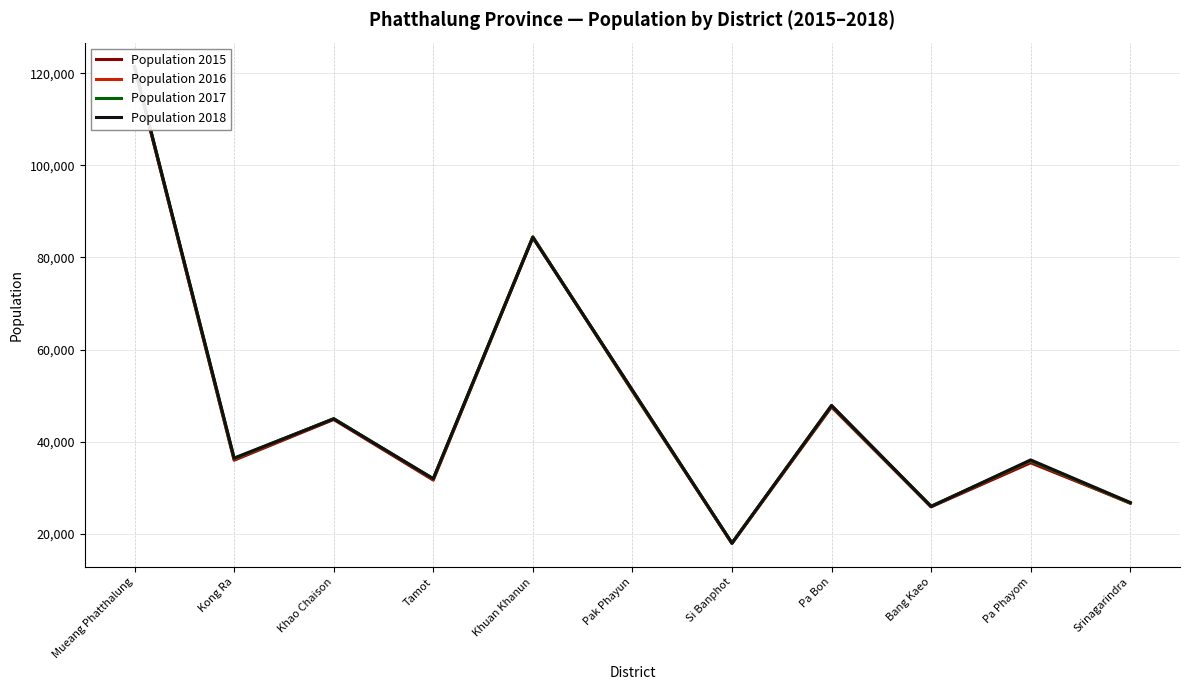

Which has a higher value, Pak Phayun or Pa Phayom?

Pak Phayun